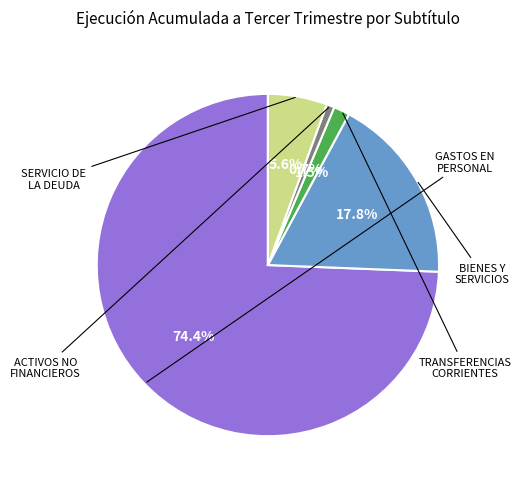

Does any single category account for the majority?

Yes